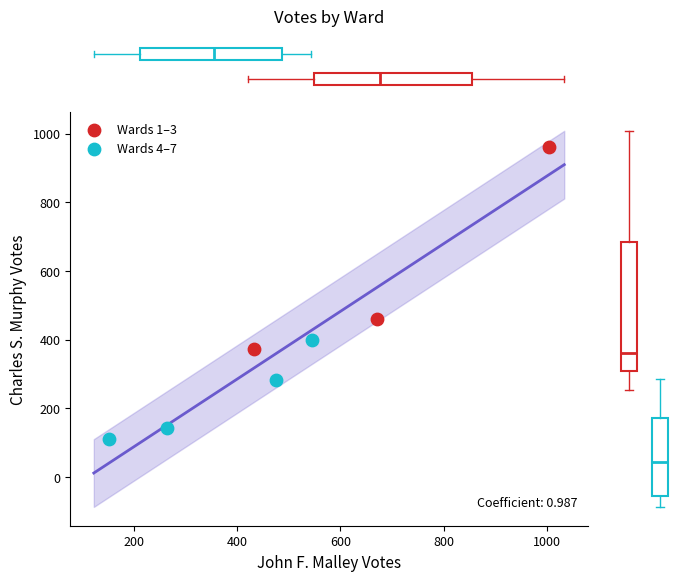

Which series has the largest Y range (max minus min)?

Wards 1–3